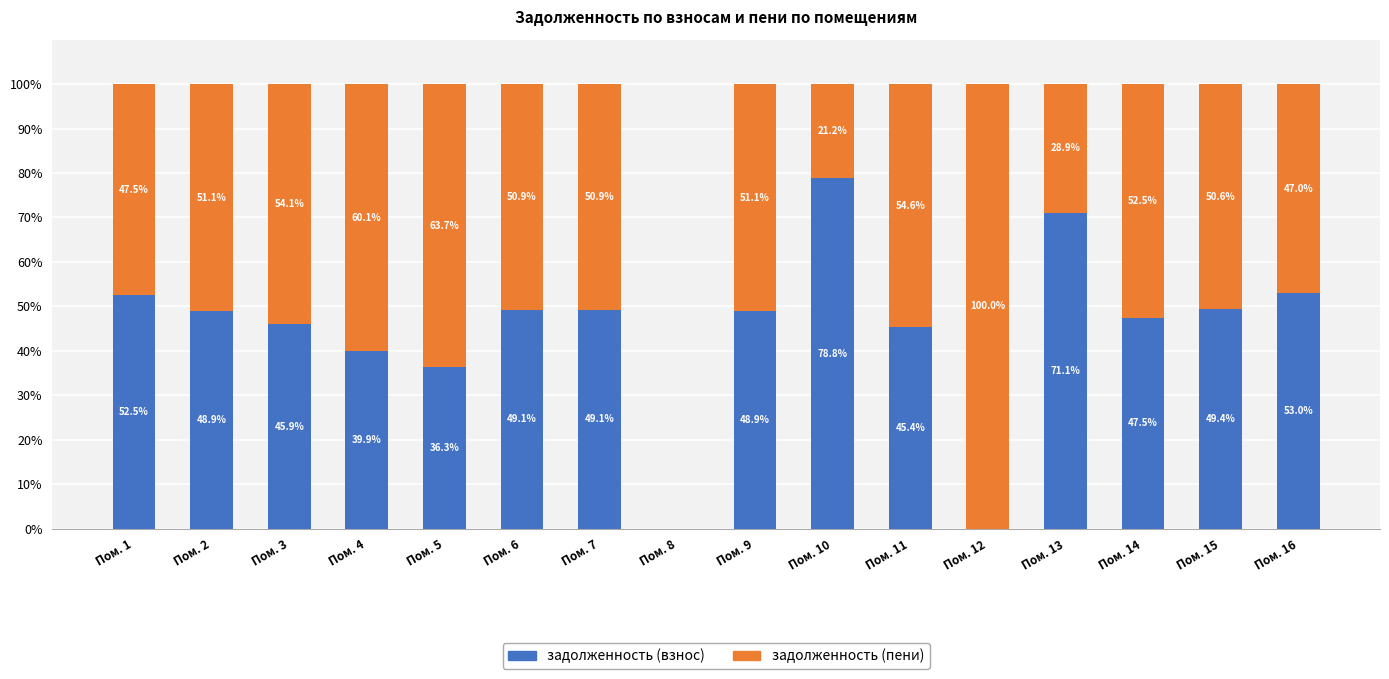

Reading left to right, transcribe the values for задолженность (взнос).

Пом. 1=52.5	Пом. 2=48.9	Пом. 3=45.9	Пом. 4=39.9	Пом. 5=36.3	Пом. 6=49.1	Пом. 7=49.1	Пом. 8=0.0	Пом. 9=48.9	Пом. 10=78.8	Пом. 11=45.4	Пом. 12=0.0	Пом. 13=71.1	Пом. 14=47.5	Пом. 15=49.4	Пом. 16=53.0